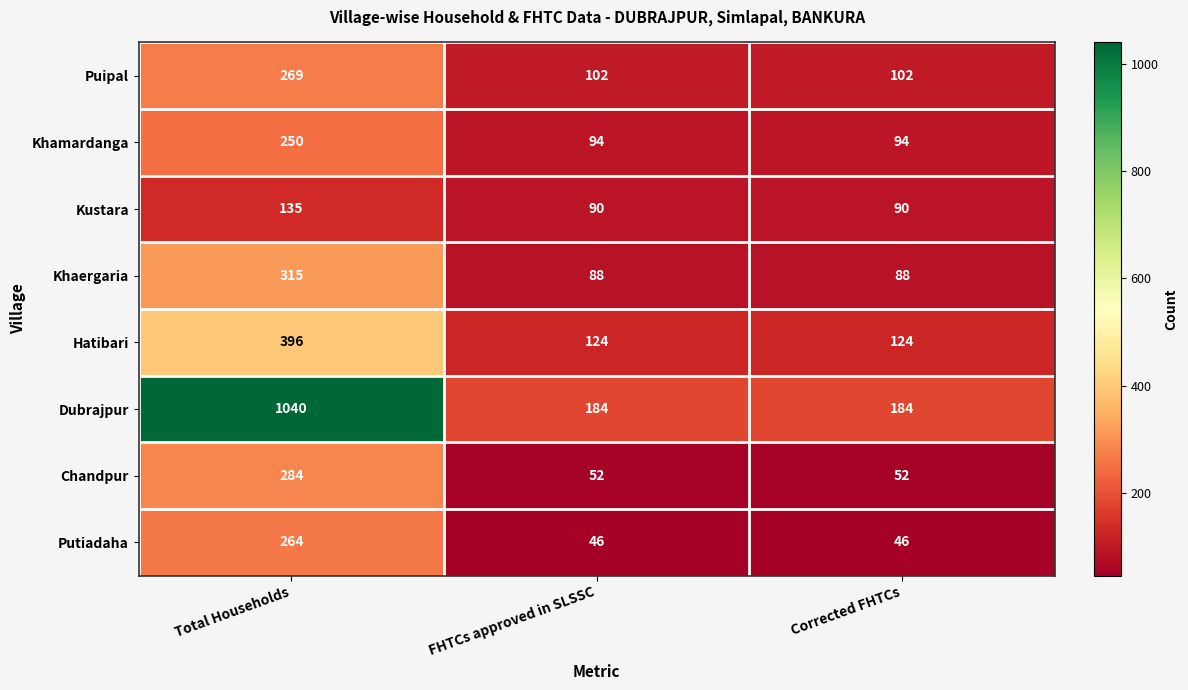

What is the sum of the Dubrajpur values at FHTCs approved in SLSSC and Total Households?

1224